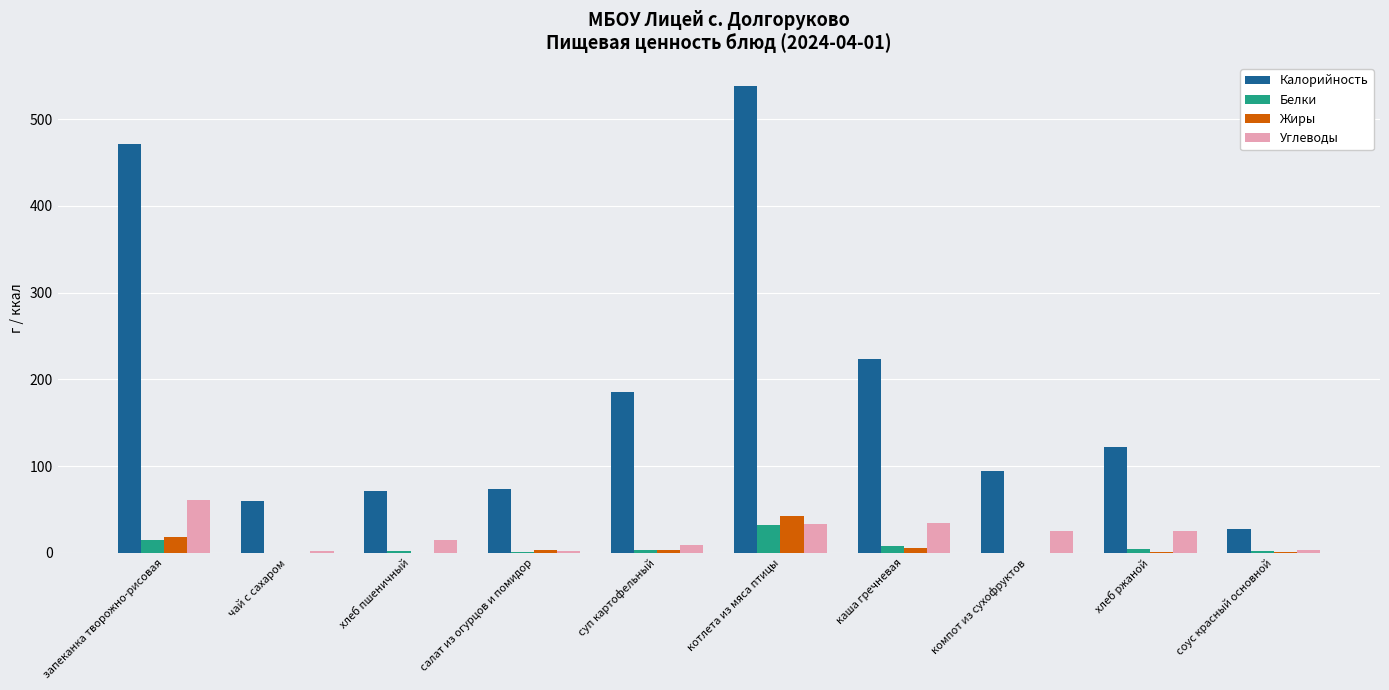

The Белки series shows 50.9 at котлета из мяса птицы. True or false?

False